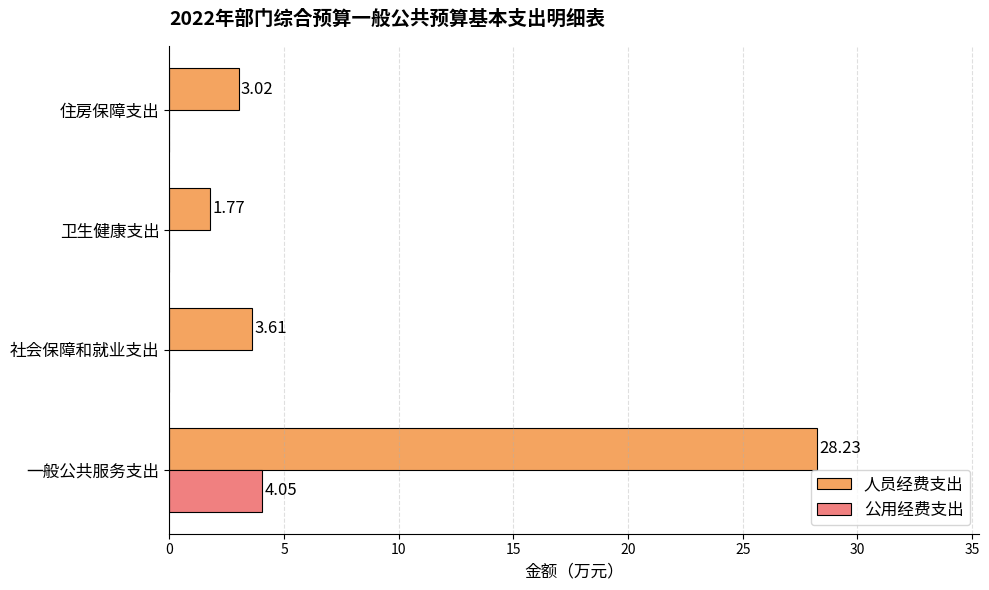

What are all the series names shown in the legend?

人员经费支出, 公用经费支出